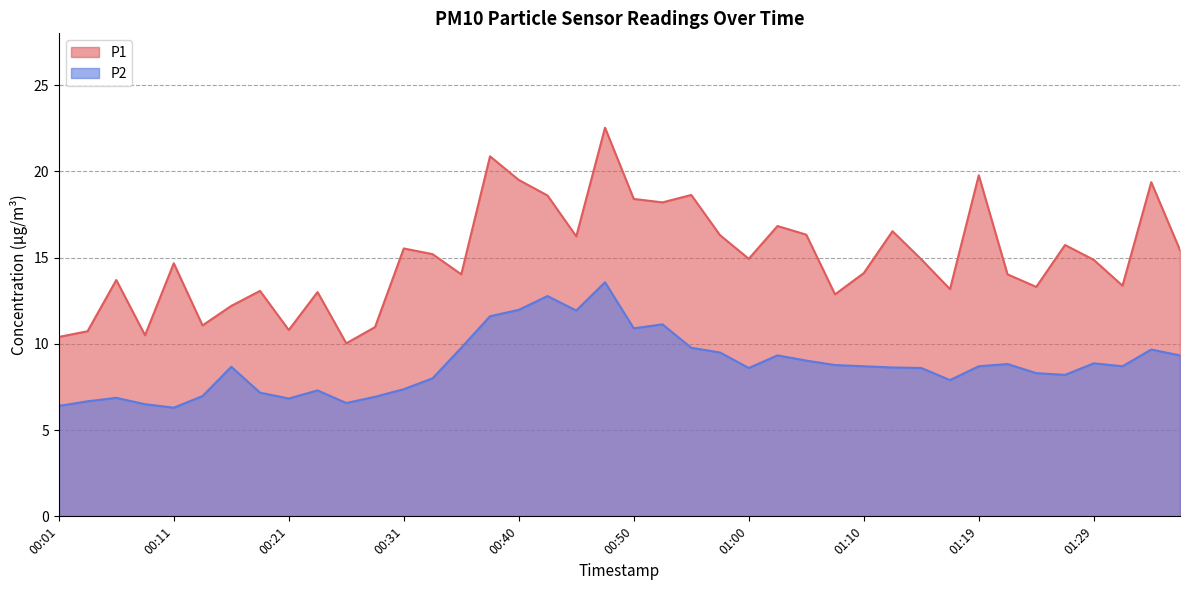

Is it true that P1 equals 16.2 at 00:45?

True